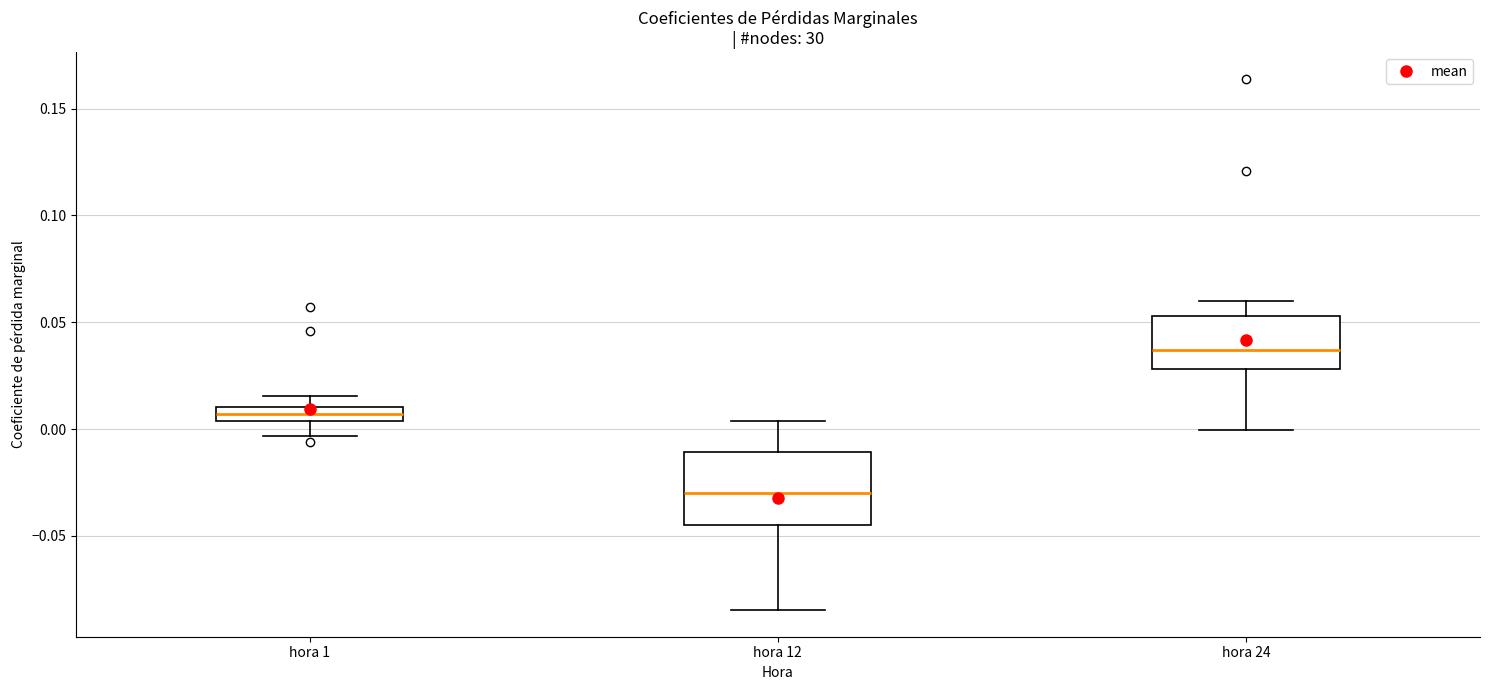

Which box is the tallest, from its lower edge to its upper edge?

hora 12